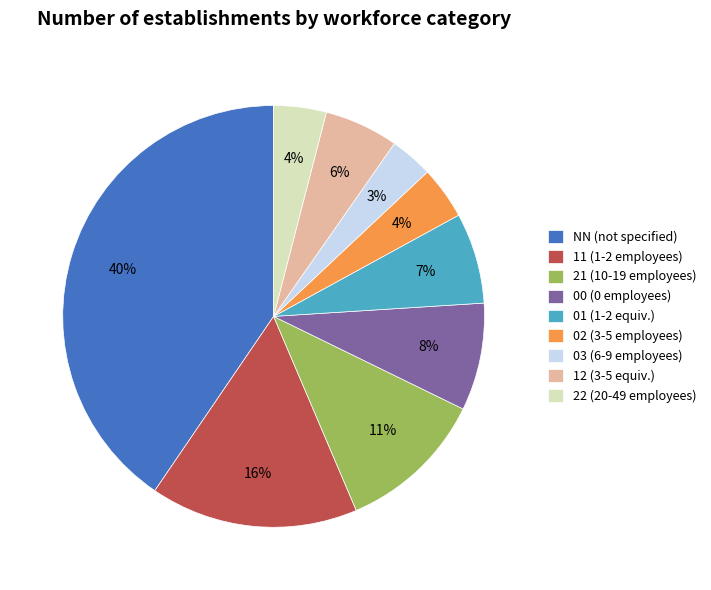

Which slice is the largest?

NN